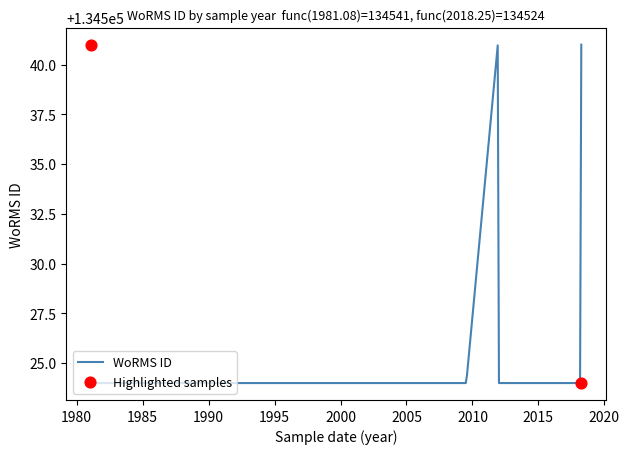

What is the ratio of the value at 2009-12-09 to the value at 1981-02-01?

1.0